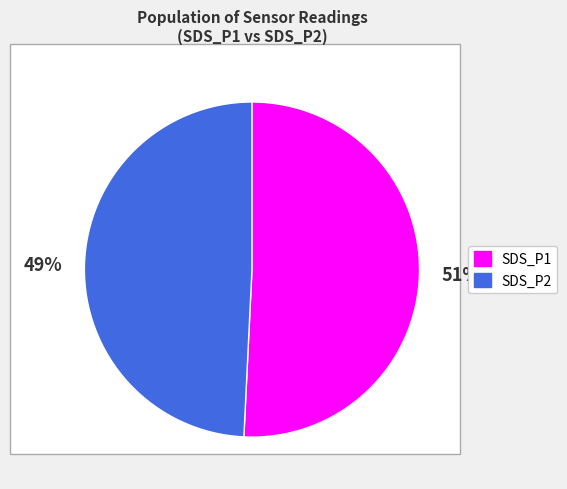

How many slices are in this pie chart?

2